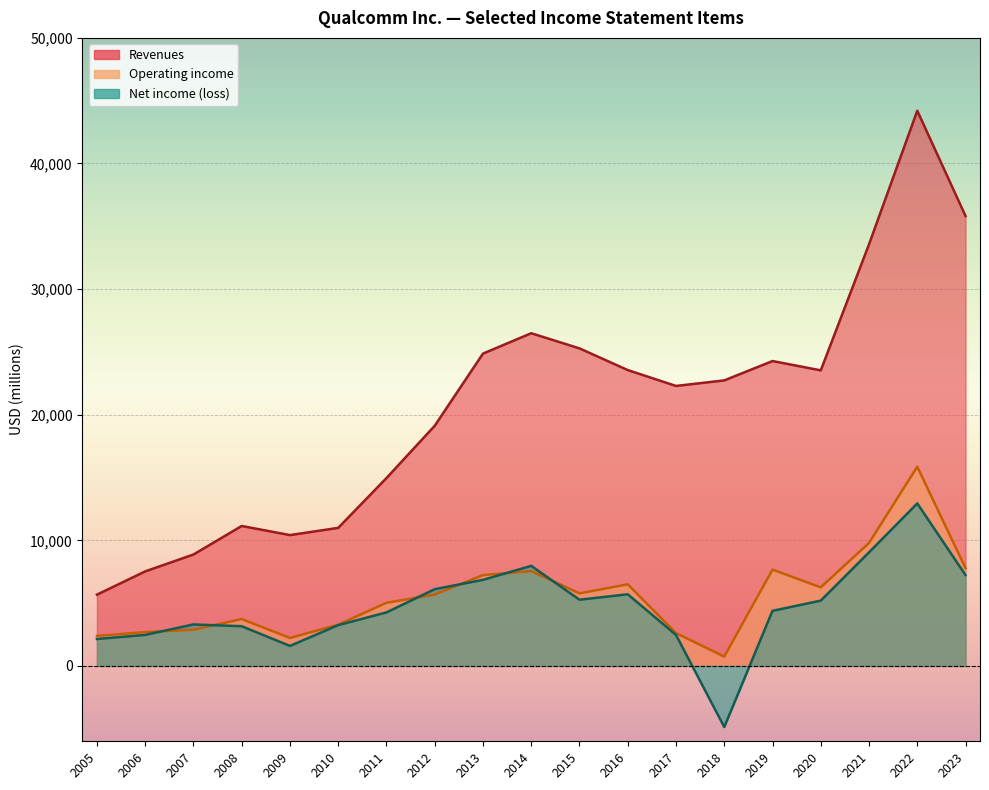

What is the total value across all series at 2023?

50840